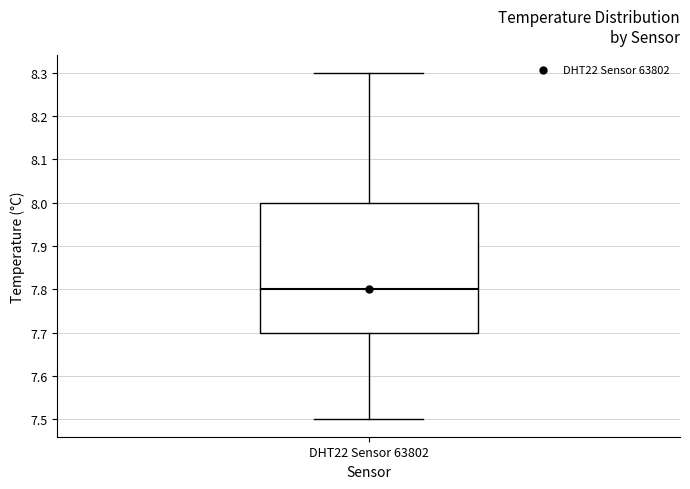

Read this box plot against the y-axis: the position of the median line, the range covered by the box, and the ends of both whiskers. The values are not printed on the chart, so give them approximately, as read against the axis.

median 7.8, box 7.7 to 8.0, whiskers 7.5 to 8.3